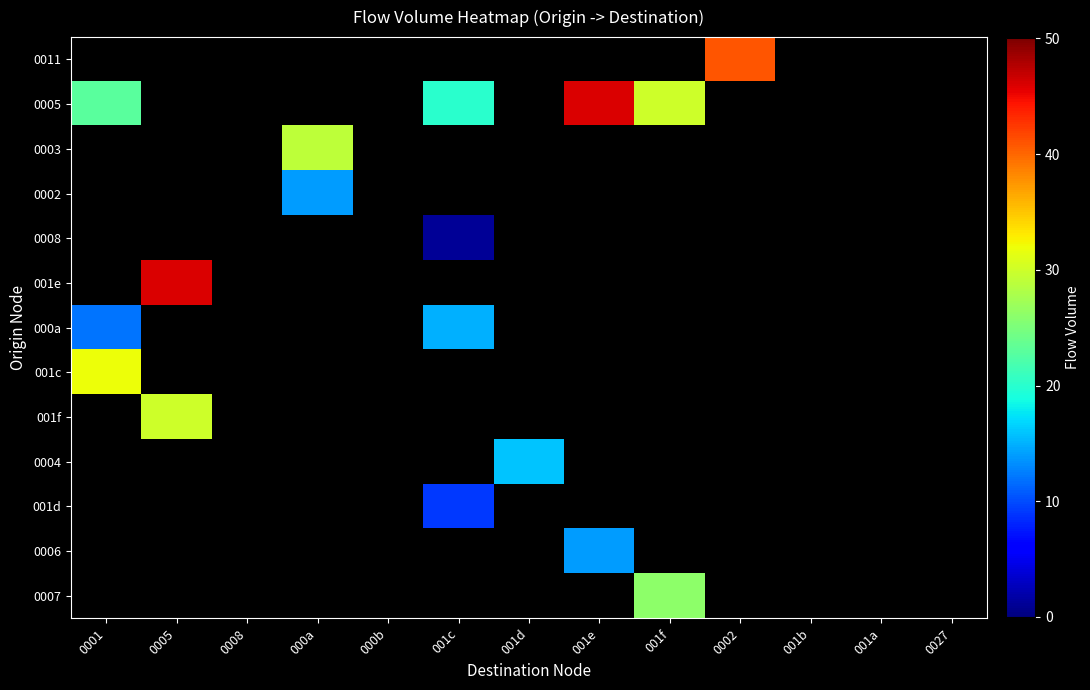

Reading left to right, what are all the values shown in this chart?

0011: 0001=0	0005=0	0008=0	000a=0	000b=0	001c=0	001d=0	001e=0	001f=0	0002=41	001b=0	001a=0	0027=0
0005: 0001=23	0005=0	0008=0	000a=0	000b=0	001c=20	001d=0	001e=46	001f=30	0002=0	001b=0	001a=0	0027=0
0003: 0001=0	0005=0	0008=0	000a=29	000b=0	001c=0	001d=0	001e=0	001f=0	0002=0	001b=0	001a=0	0027=0
0002: 0001=0	0005=0	0008=0	000a=14	000b=0	001c=0	001d=0	001e=0	001f=0	0002=0	001b=0	001a=0	0027=0
0008: 0001=0	0005=0	0008=0	000a=0	000b=0	001c=1	001d=0	001e=0	001f=0	0002=0	001b=0	001a=0	0027=0
001e: 0001=0	0005=46	0008=0	000a=0	000b=0	001c=0	001d=0	001e=0	001f=0	0002=0	001b=0	001a=0	0027=0
000a: 0001=12	0005=0	0008=0	000a=0	000b=0	001c=15	001d=0	001e=0	001f=0	0002=0	001b=0	001a=0	0027=0
001c: 0001=32	0005=0	0008=0	000a=0	000b=0	001c=0	001d=0	001e=0	001f=0	0002=0	001b=0	001a=0	0027=0
001f: 0001=0	0005=30	0008=0	000a=0	000b=0	001c=0	001d=0	001e=0	001f=0	0002=0	001b=0	001a=0	0027=0
0004: 0001=0	0005=0	0008=0	000a=0	000b=0	001c=0	001d=16	001e=0	001f=0	0002=0	001b=0	001a=0	0027=0
001d: 0001=0	0005=0	0008=0	000a=0	000b=0	001c=9	001d=0	001e=0	001f=0	0002=0	001b=0	001a=0	0027=0
0006: 0001=0	0005=0	0008=0	000a=0	000b=0	001c=0	001d=0	001e=14	001f=0	0002=0	001b=0	001a=0	0027=0
0007: 0001=0	0005=0	0008=0	000a=0	000b=0	001c=0	001d=0	001e=0	001f=26	0002=0	001b=0	001a=0	0027=0